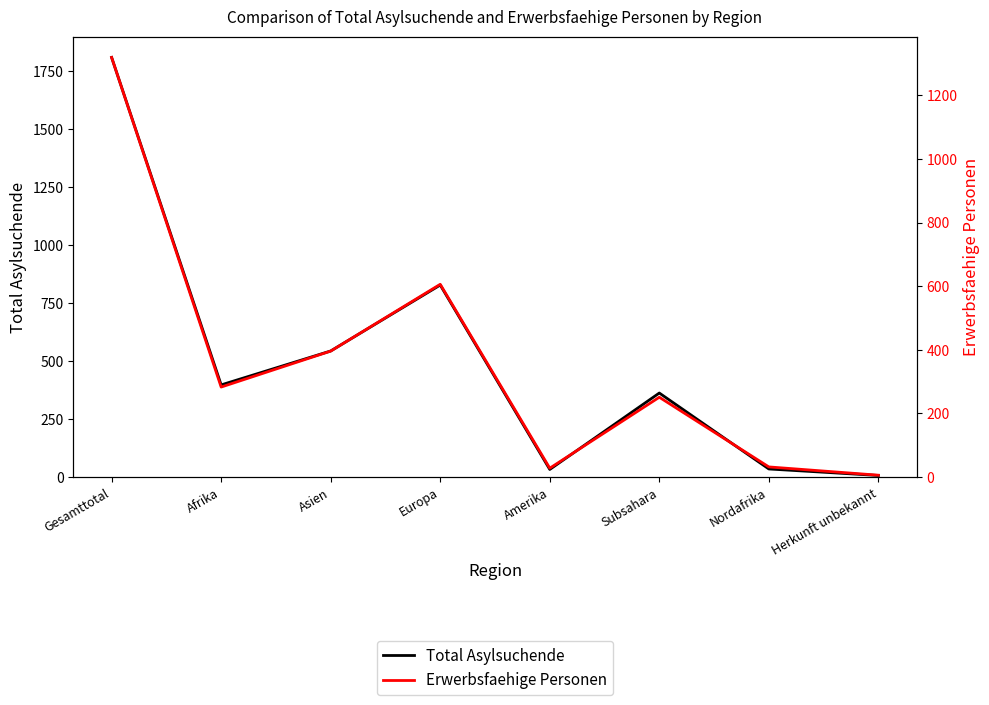

How many data points in Erwerbsfaehige Personen are above 283?

3